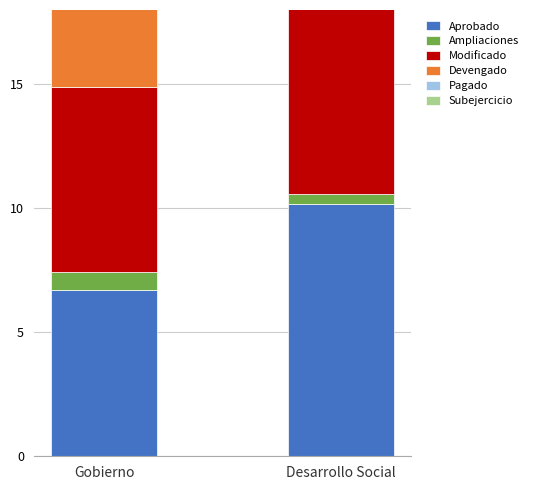

What is the average value of the Subejercicio series?

3.6